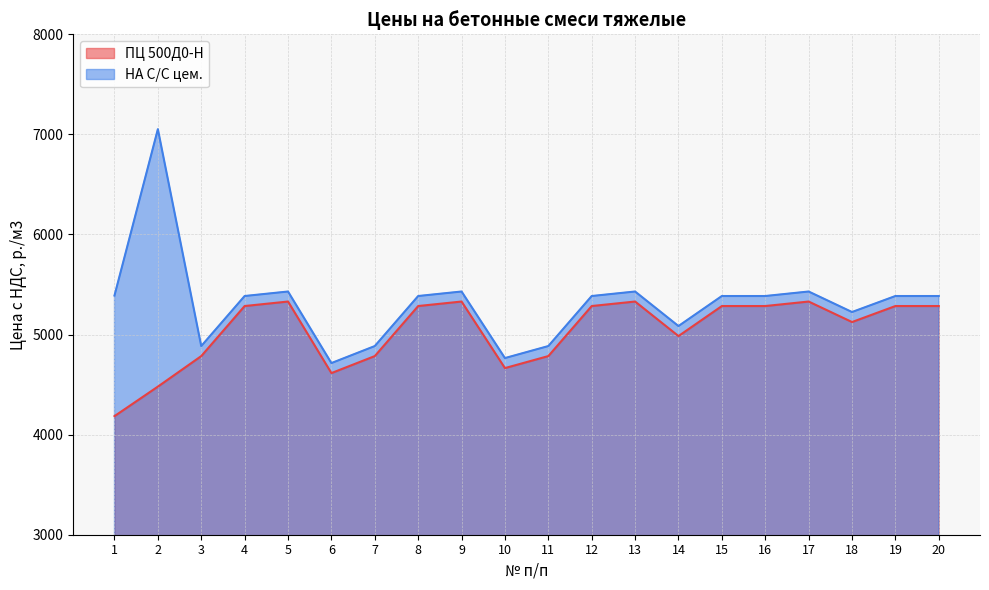

What is the smallest value displayed?

4185